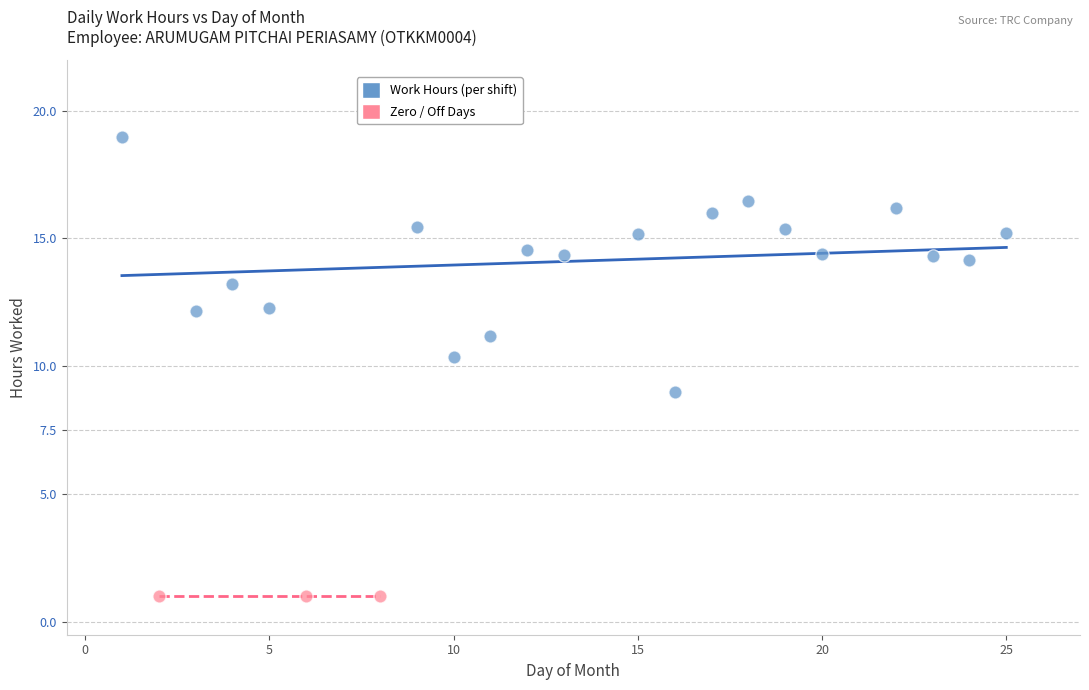

Which series contains the highest Y value?

Work Hours (per shift)